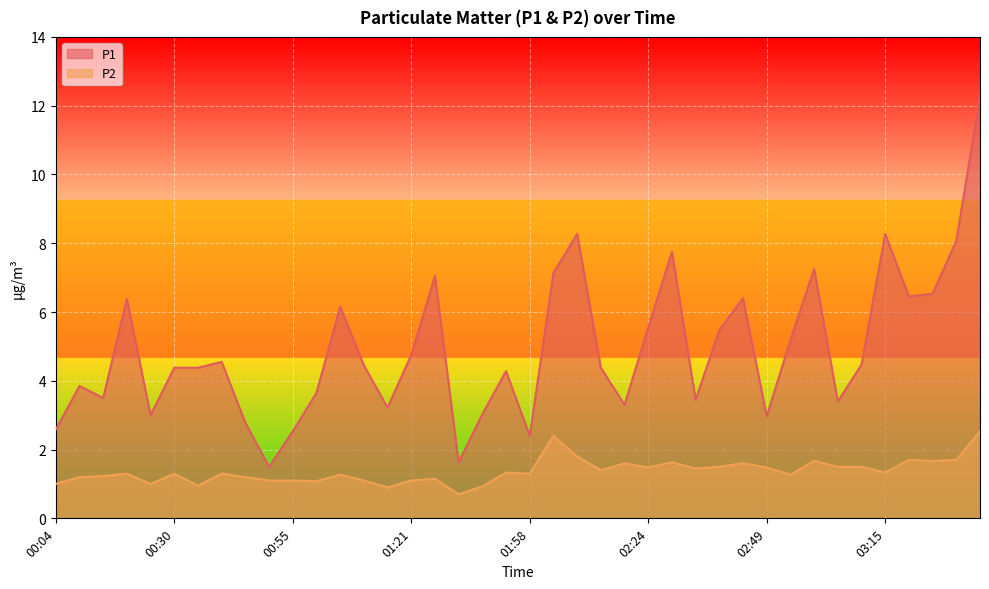

Which series has the widest spread of values?

P1